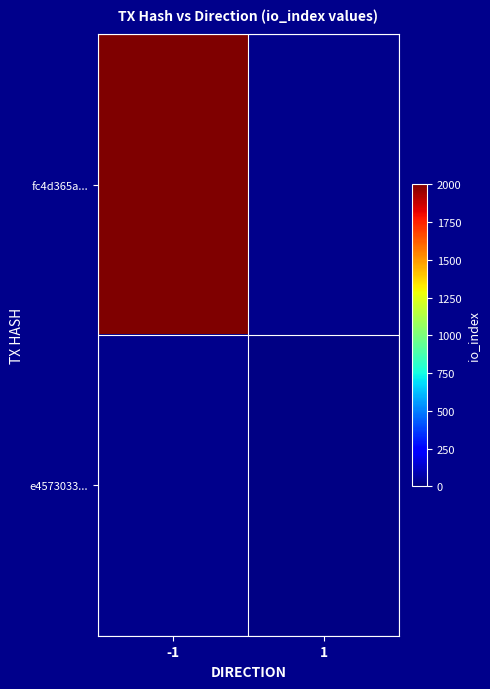

Rank the categories by fc4d365a... value from highest to lowest.

-1, 1